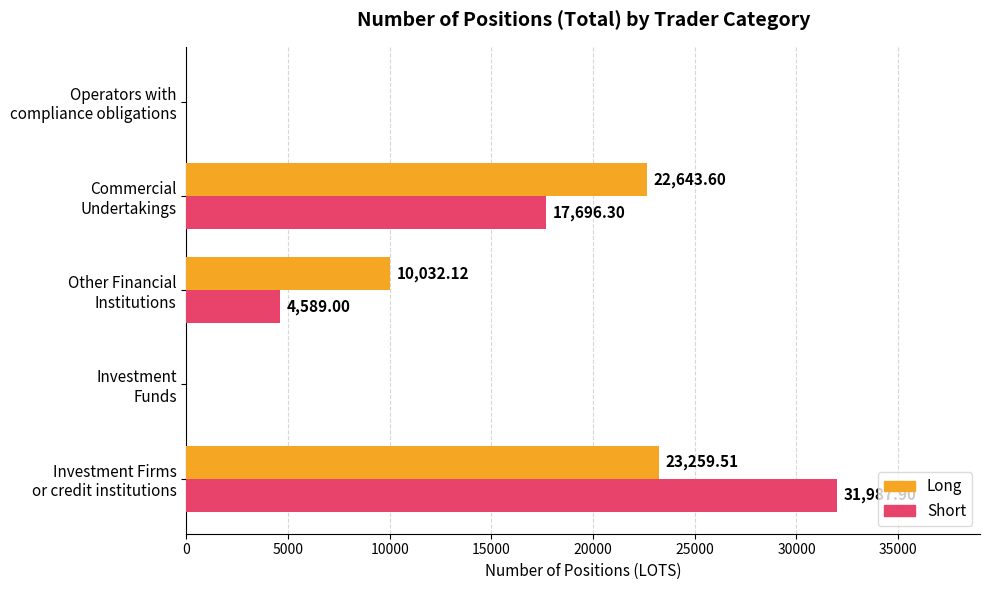

How many series are shown in this chart?

2